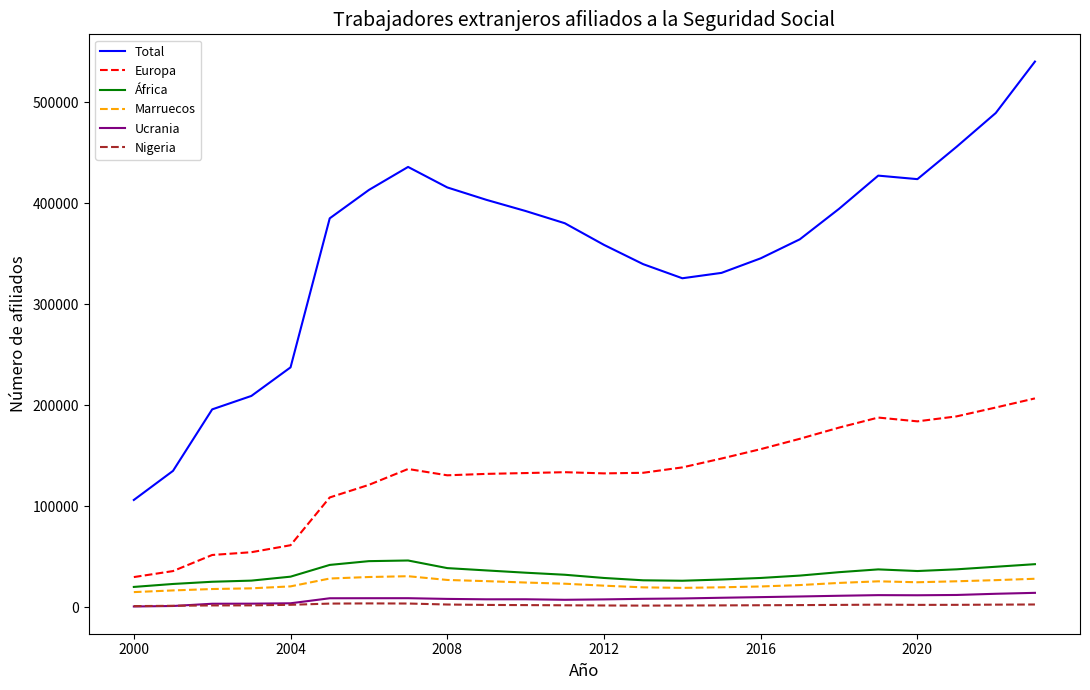

What is the sum of all Ucrania values?

195362